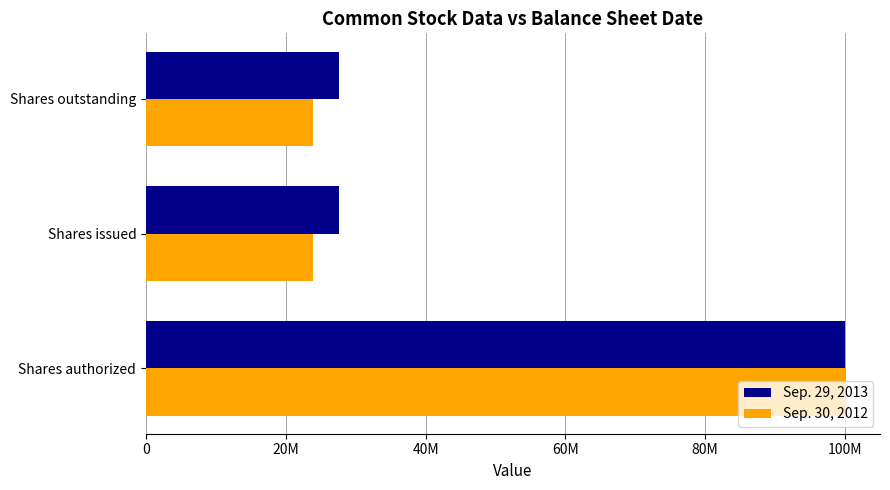

What is the minimum value shown in the chart?

23900000